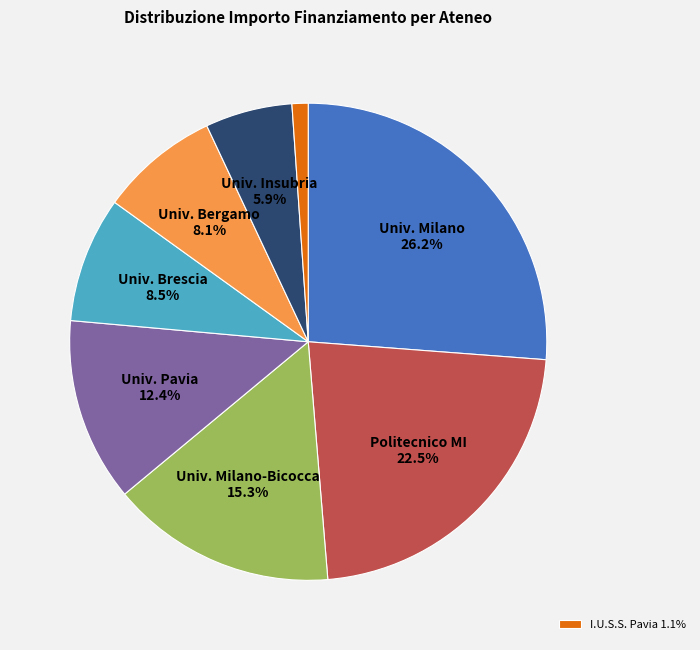

Is there any slice that represents more than half of the pie?

No